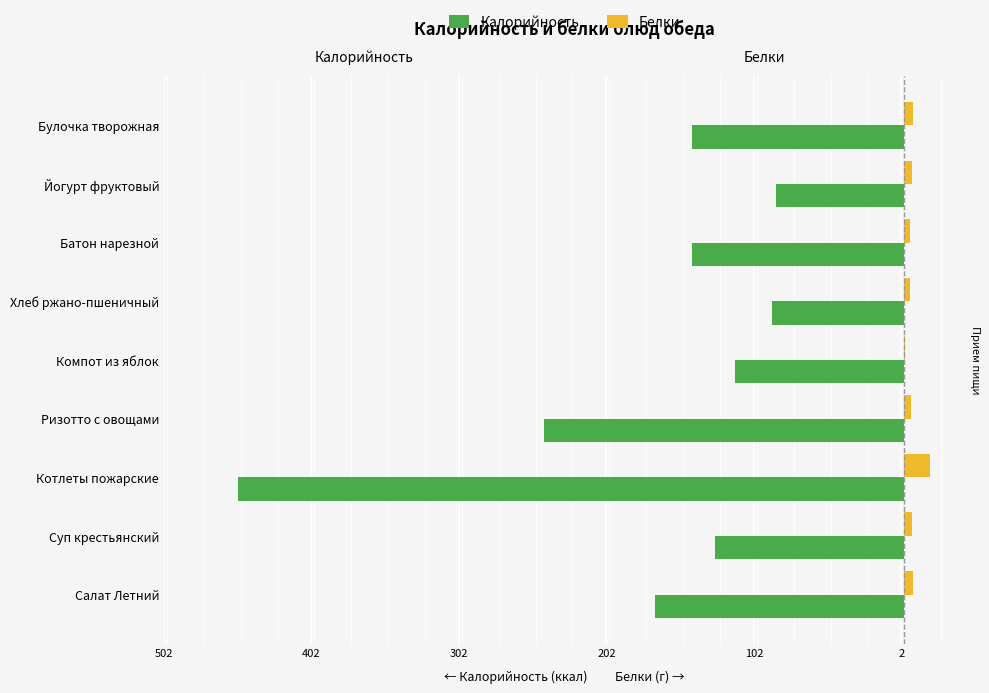

The value of Калорийность at Котлеты пожарские is -725.6. True or false?

False